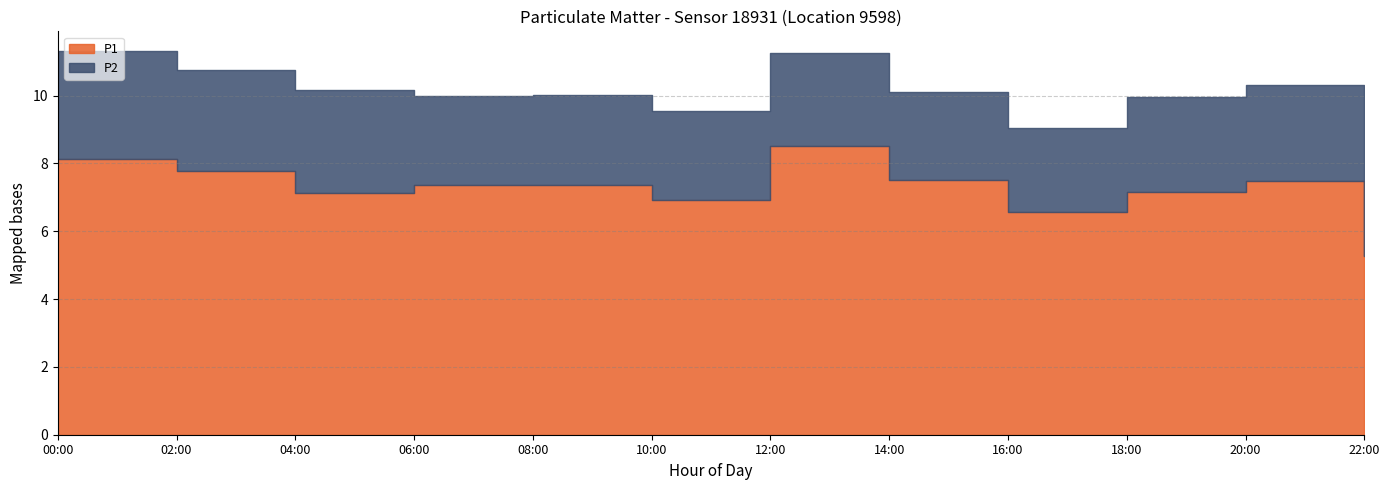

What is the label of the 20th point from the right?

00:00